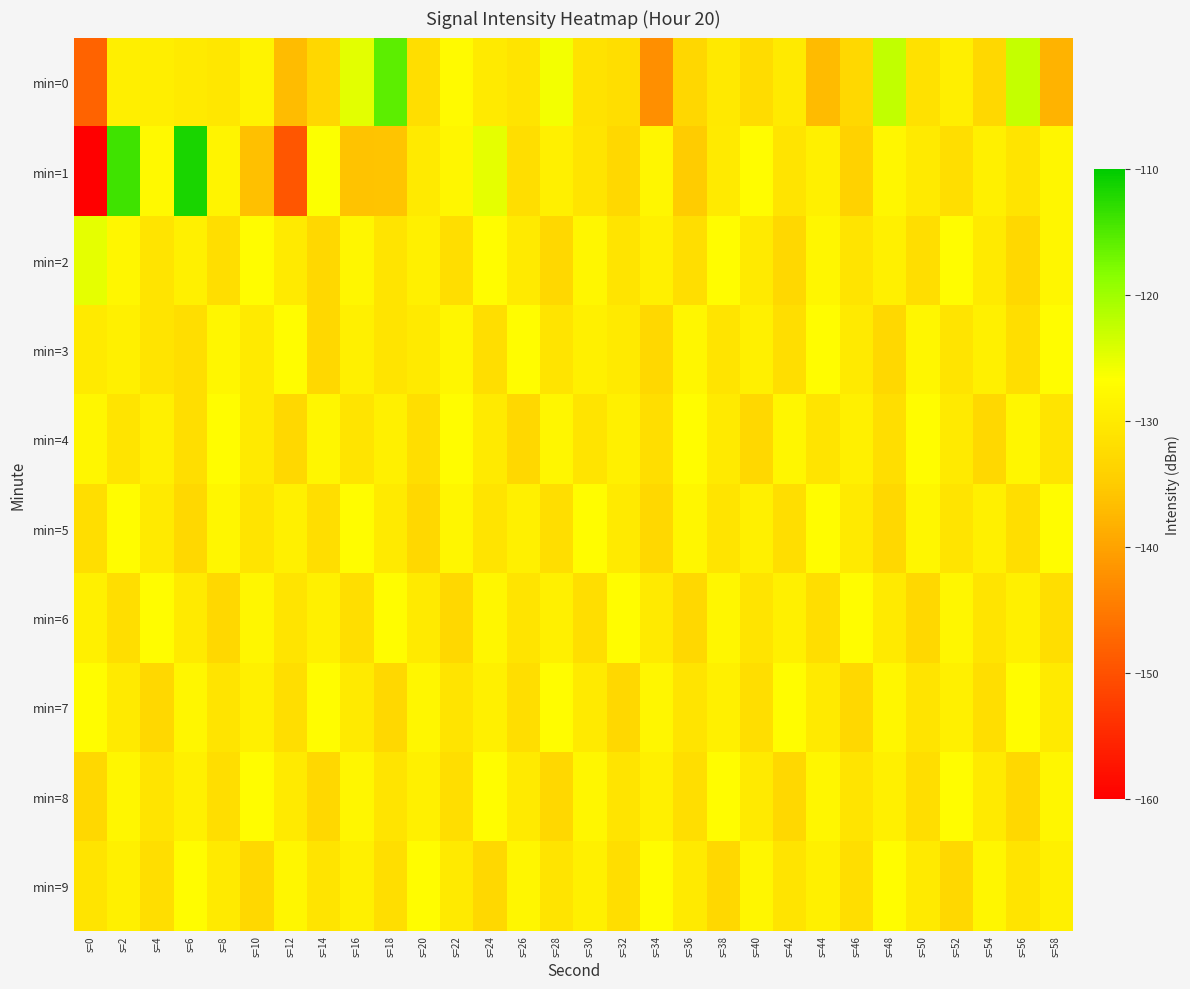

Which category has the highest value across all series?

s=6